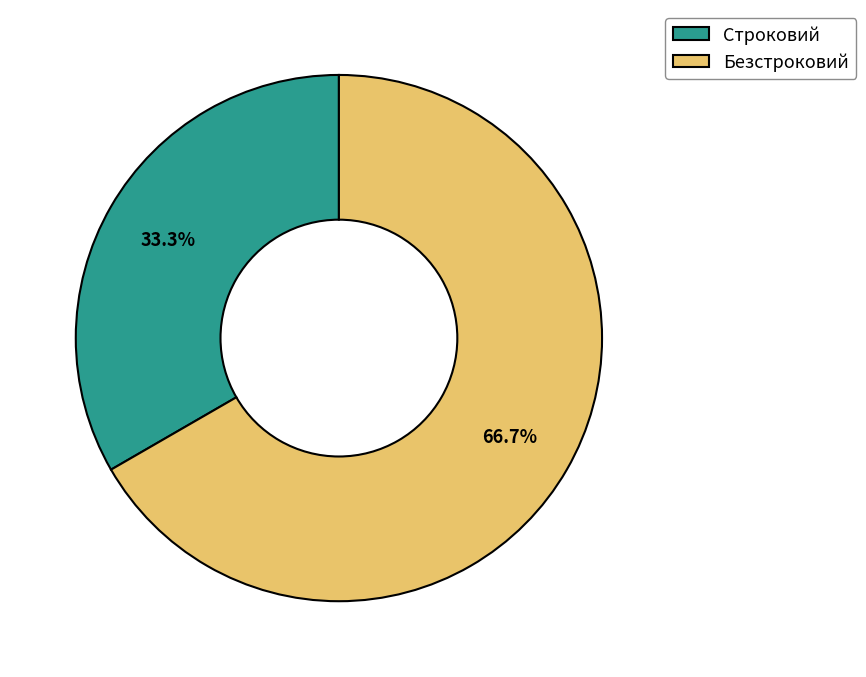

To the nearest percent, what is the difference between the largest and smallest slice percentages?

33%